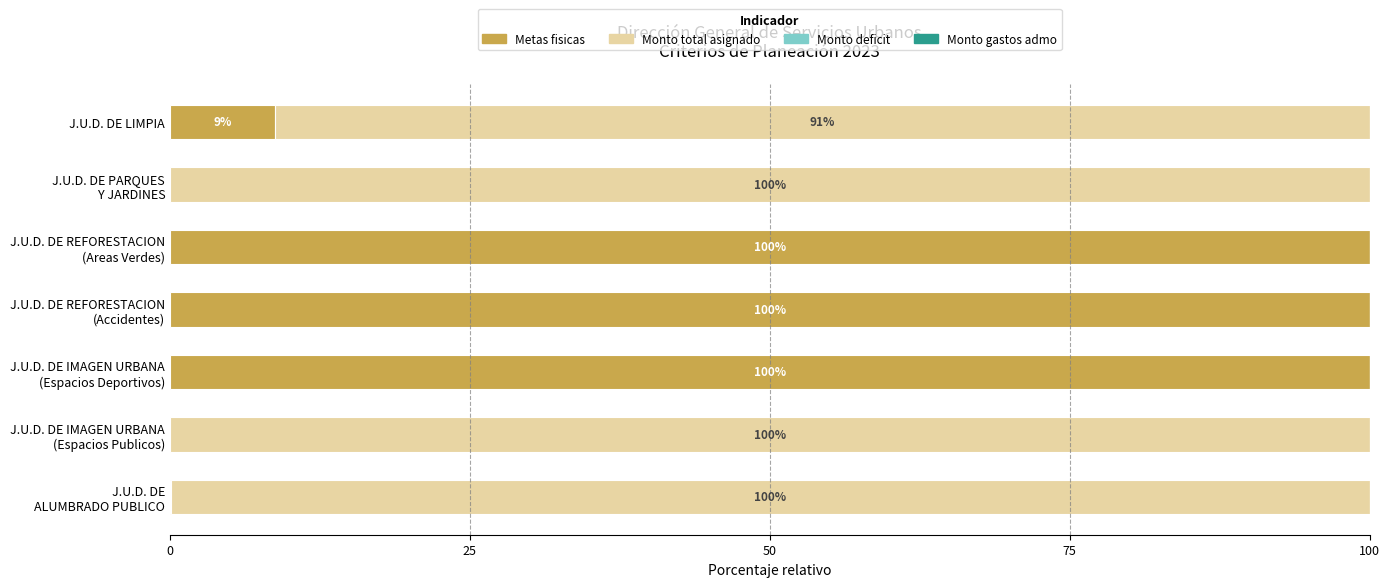

What is the highest value of the Metas fisicas series?

100.0